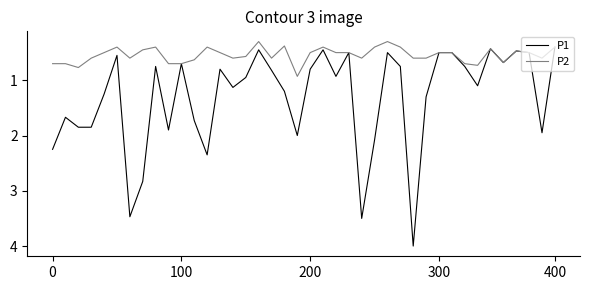

List the series in order of their overall mean, highest first.

P1, P2